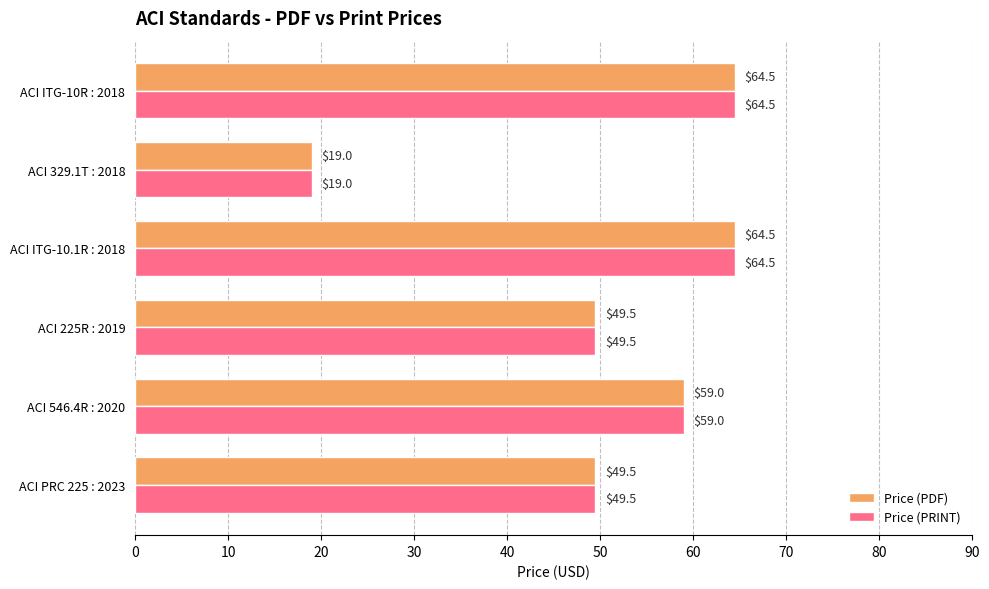

What is the approximate value of Price (PDF) at ACI 225R : 2019?

49.5